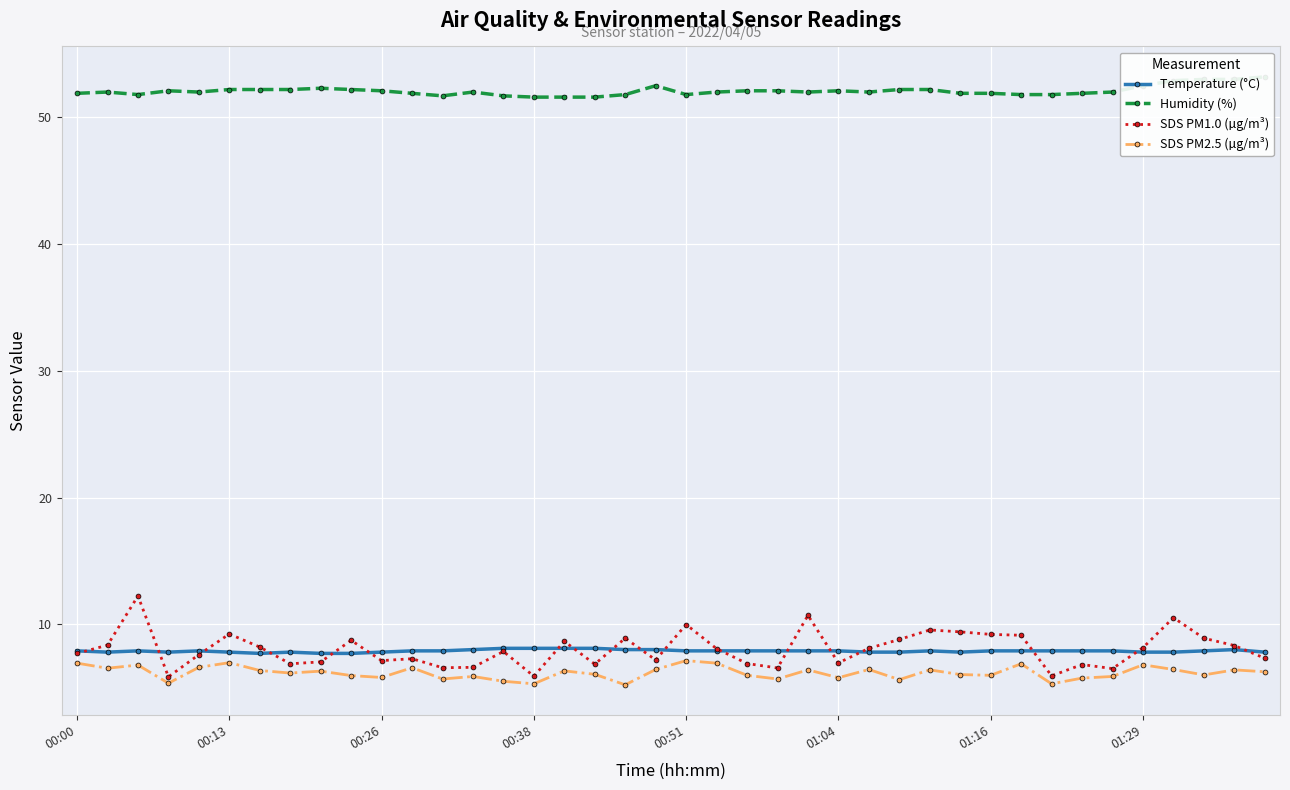

What is the highest value of the SDS PM1.0 (µg/m³) series?

12.2